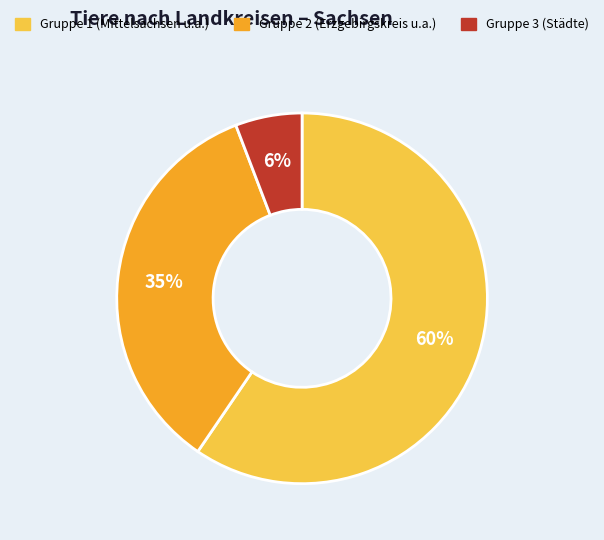

To the nearest percent, what is the average slice percentage?

33%